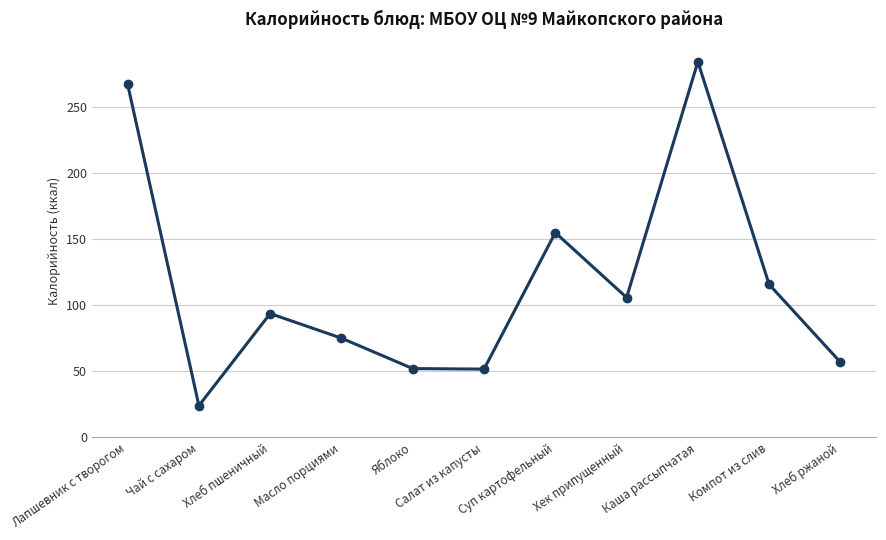

What is the smallest value displayed?

24.0